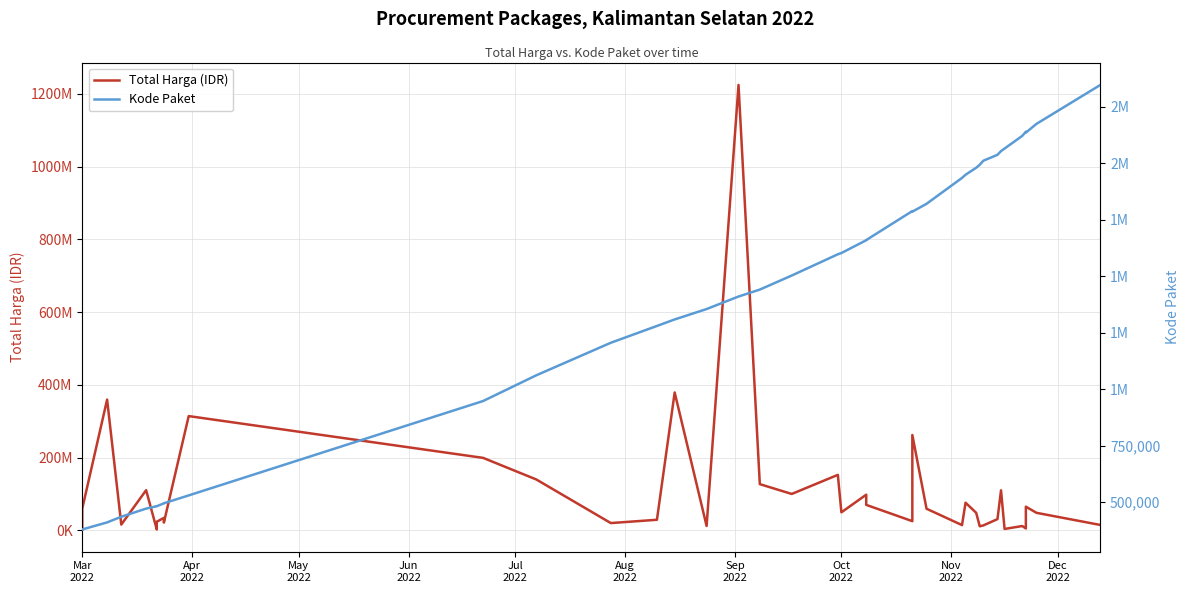

What is the value of the Total Harga (IDR) point at the 16th from the left?

379075000